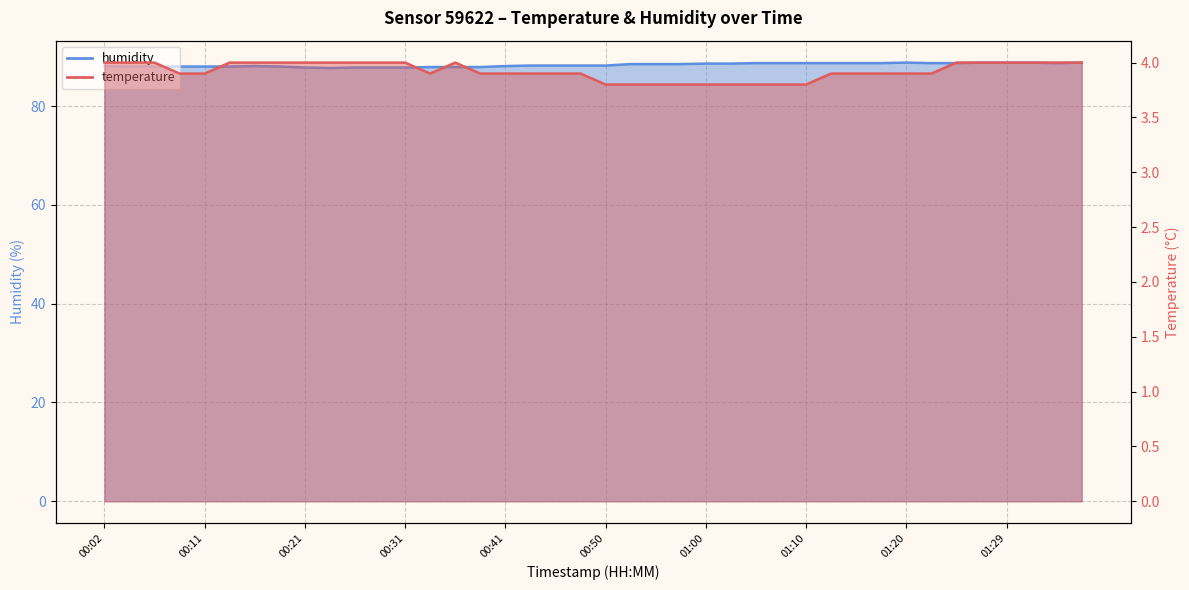

Which series has the widest spread of values?

humidity